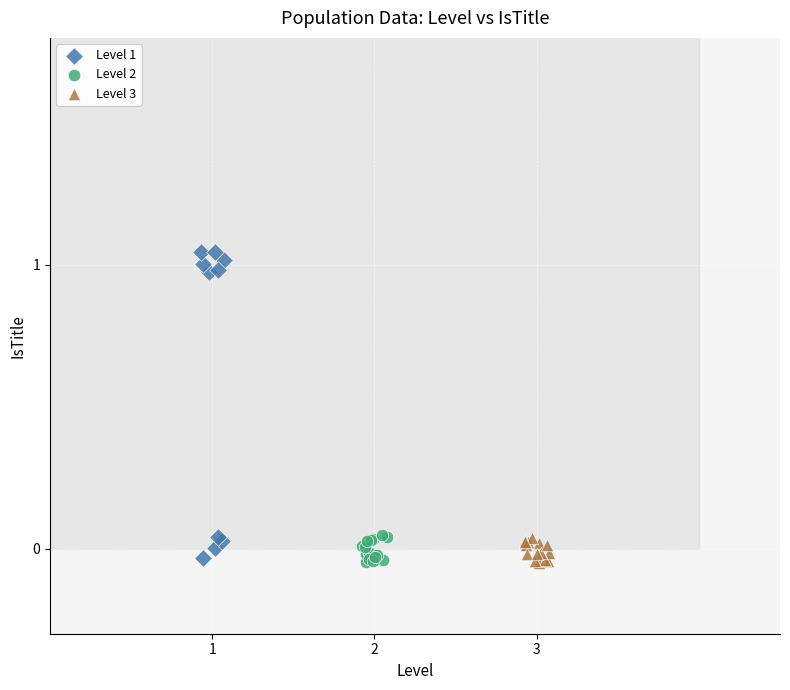

Which series reaches the maximum Y coordinate?

Level 1